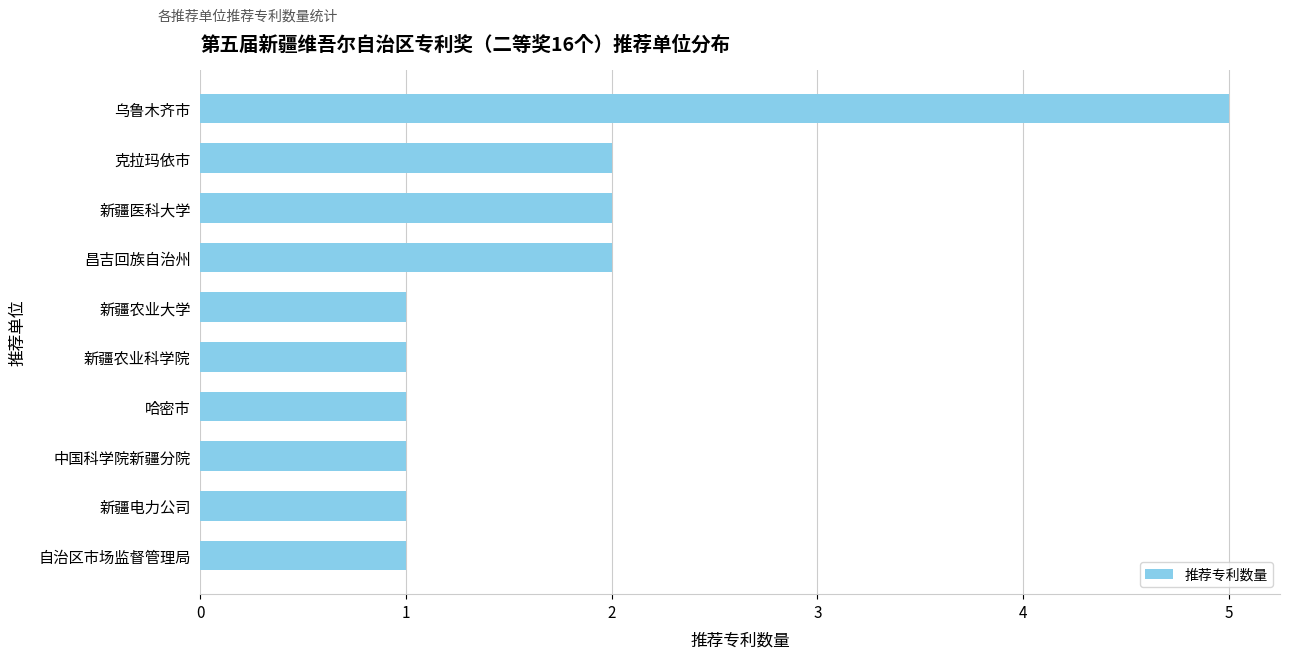

What position from the top is 乌鲁木齐市?

1